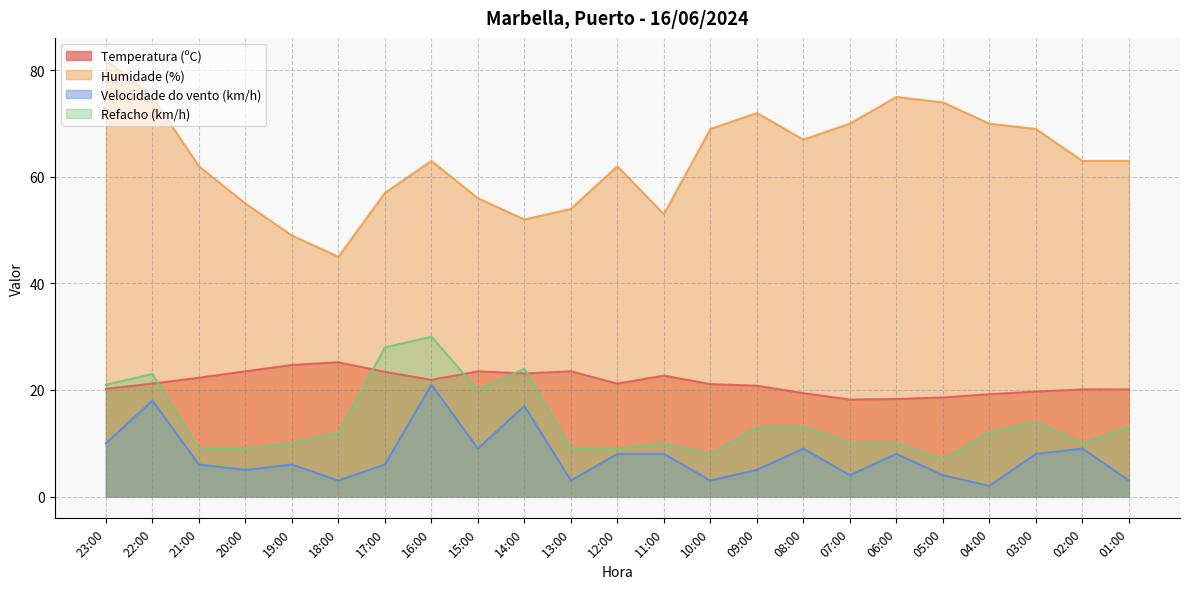

Where is the first local minimum for Temperatura (ºC)?

16:00